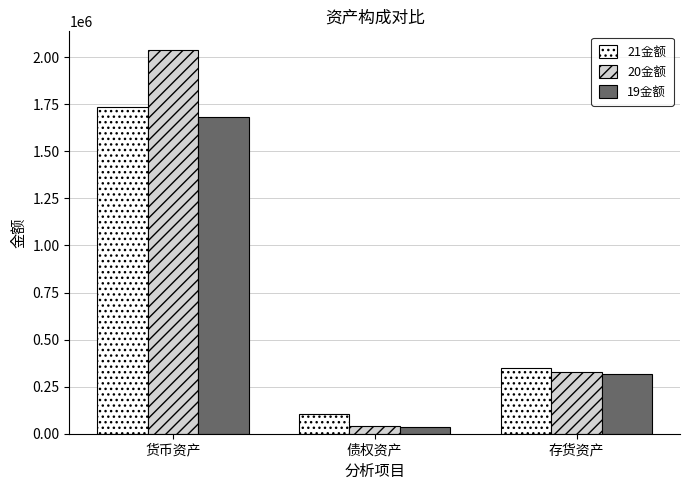

What is the highest value of the 21金额 series?

1737599.1